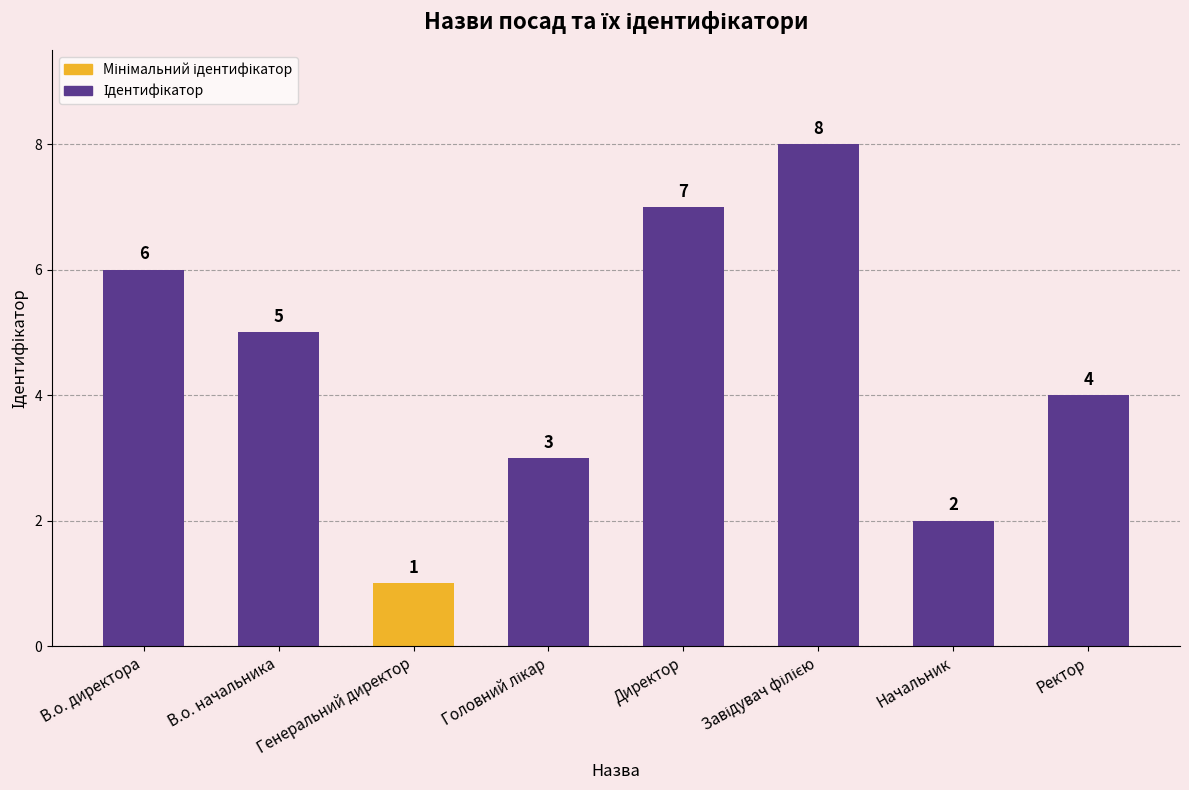

What is the change in value from Генеральний директор to Начальник?

+1